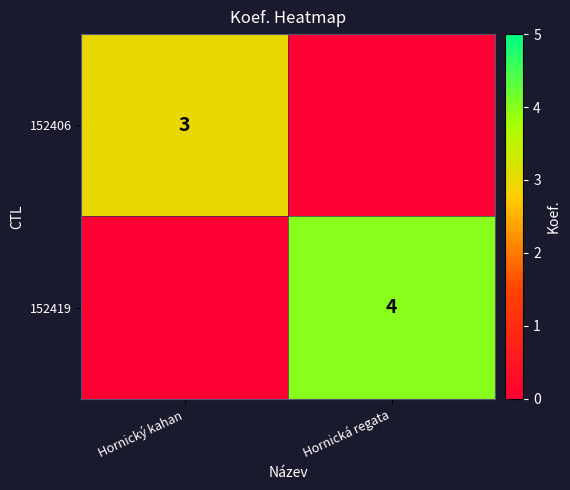

True or false: 152419 has a value of 4 at Hornická regata.

True